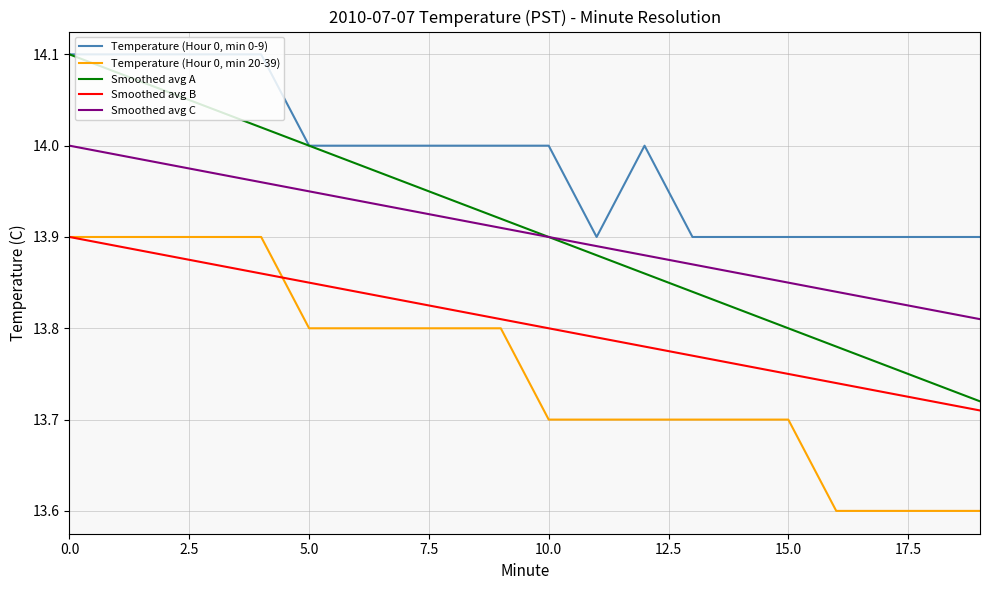

What is the smallest value displayed?

13.6